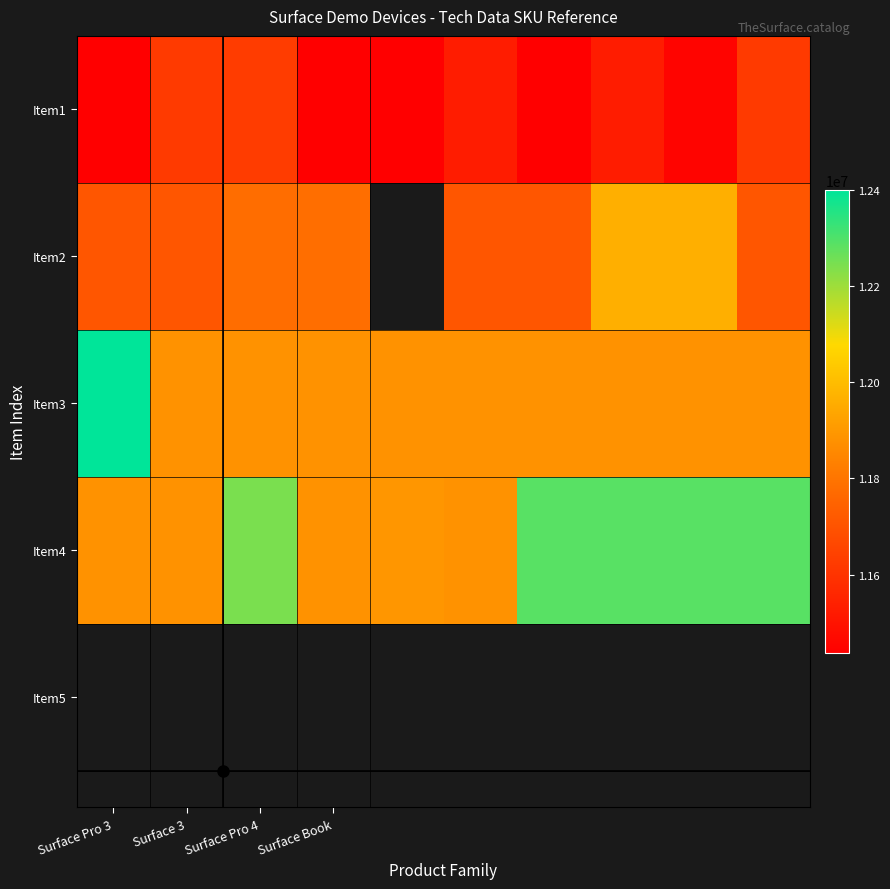

What is the maximum value shown in the chart?

12400122.0